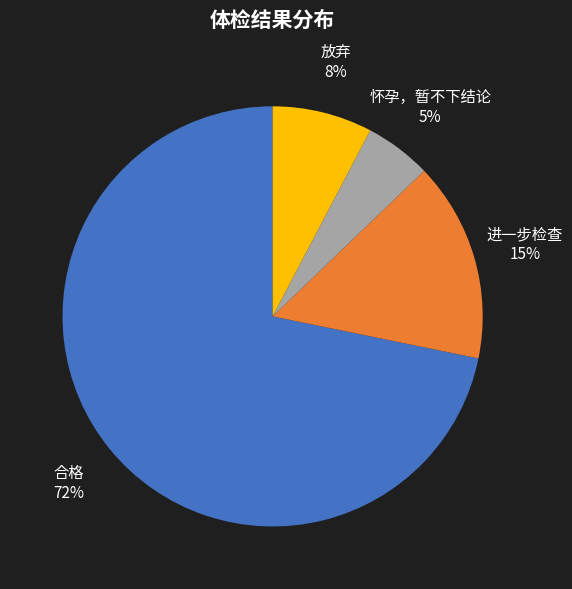

To the nearest percent, what is the difference between the 进一步检查 and 怀孕，暂不下结论 slice percentages?

10%